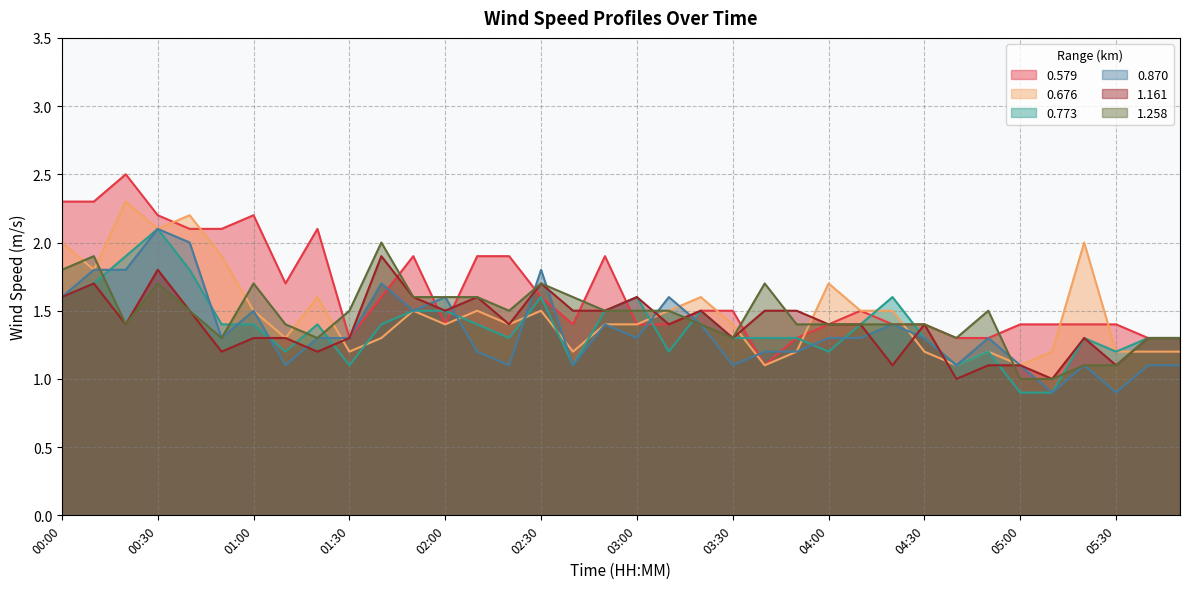

Where is 0.579 nearest to the value 1?

03:40